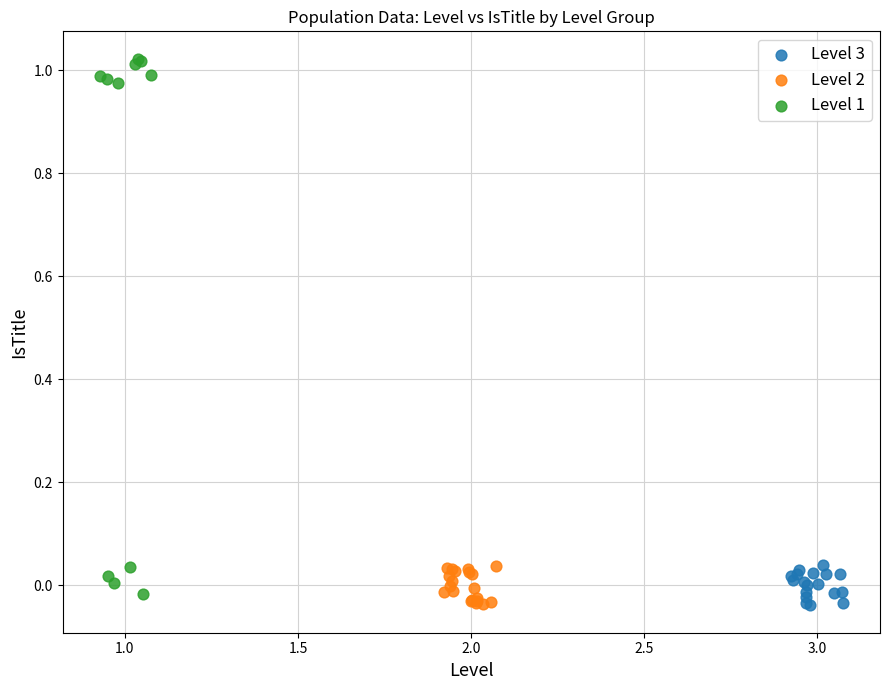

Which series has the widest spread of Y values?

Level 1